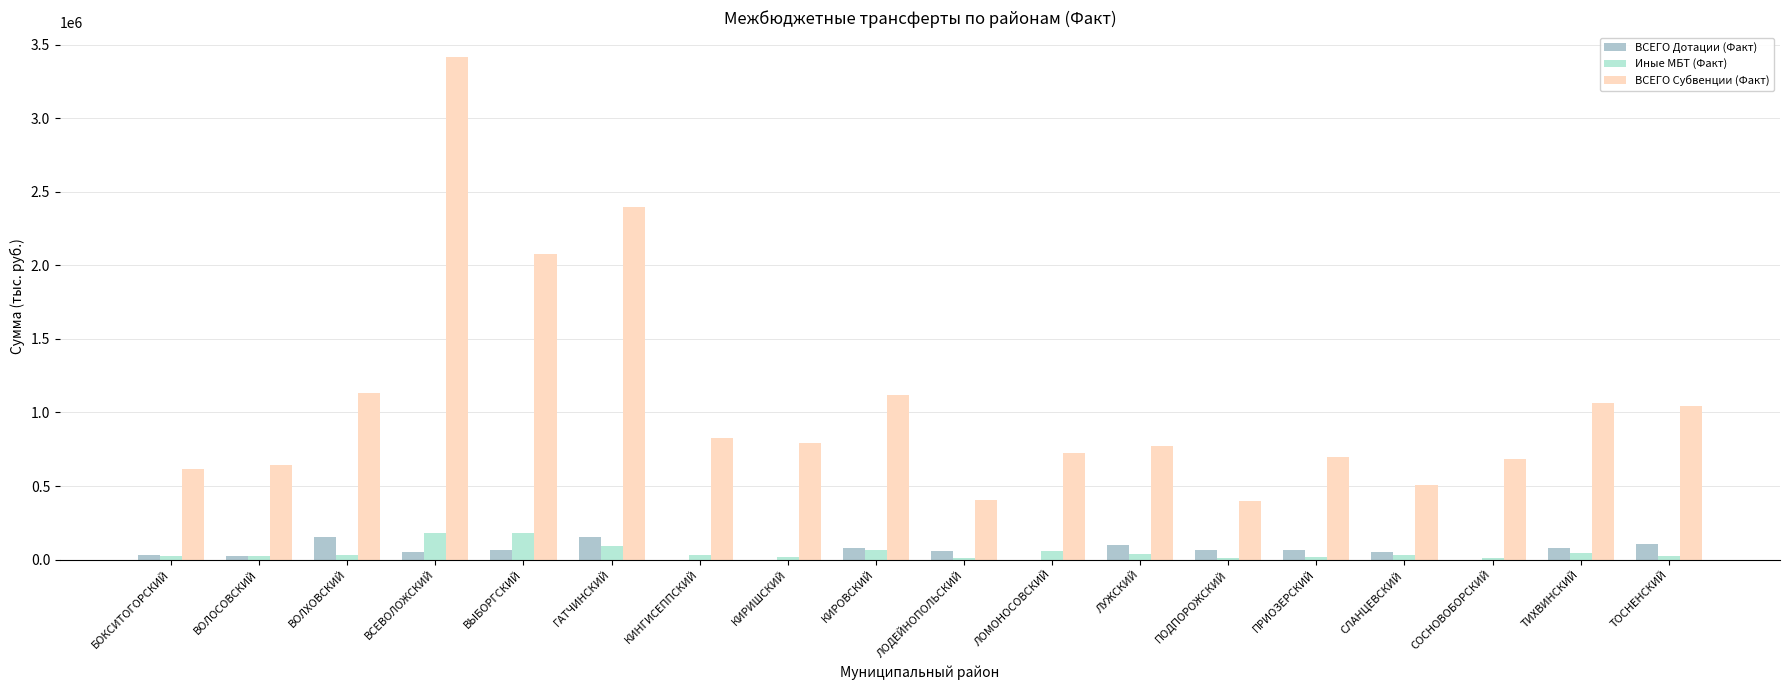

Is the value of ВСЕГО Дотации (Факт) at ЛУЖСКИЙ greater than the value of Иные МБТ (Факт) at КИНГИСЕППСКИЙ?

Yes